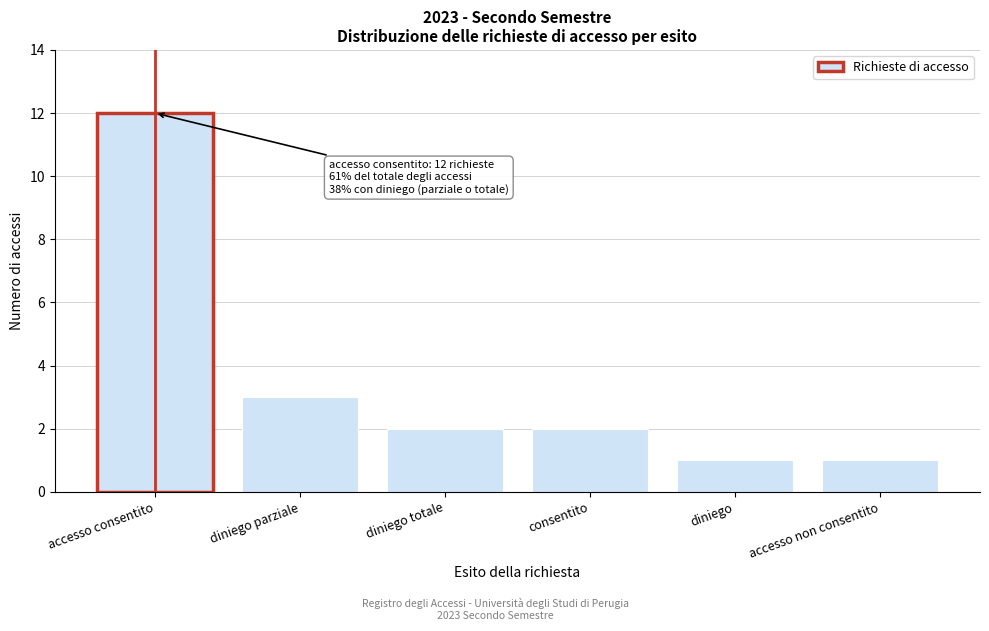

Reading left to right, transcribe all the data shown in this chart.

12	3	2	2	1	1